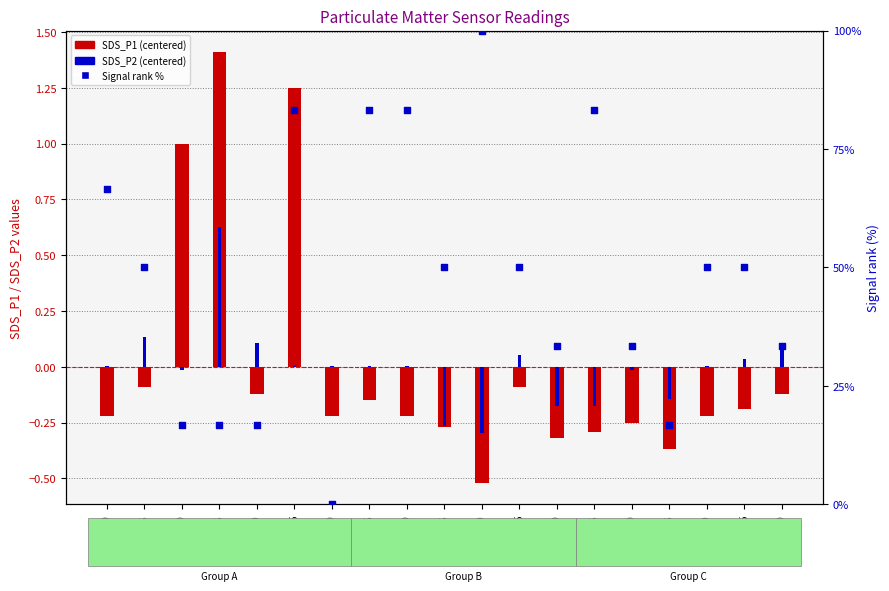

Which series has the largest Y range (max minus min)?

Signal %